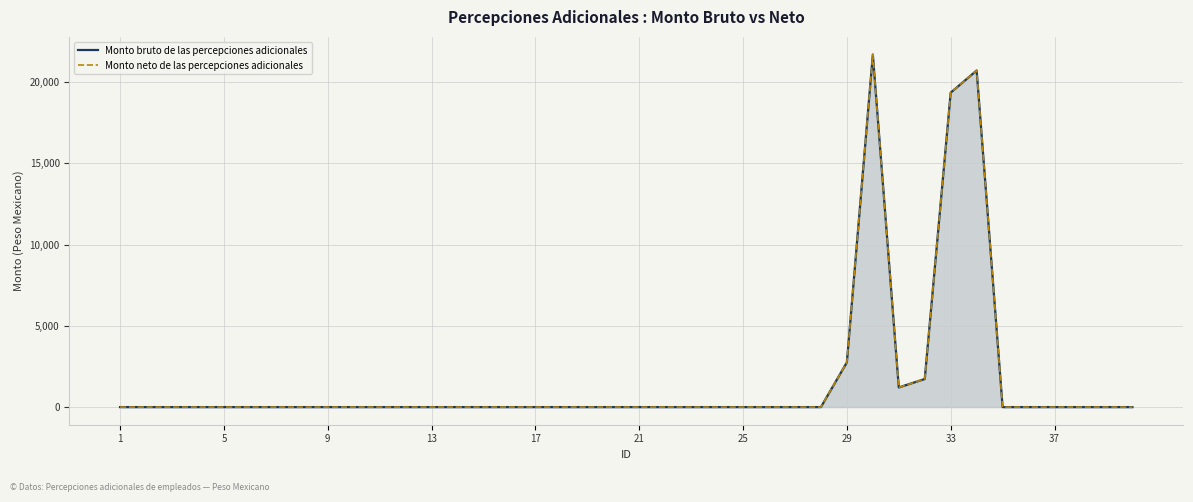

At 37, list the series in order from largest to smallest.

Monto bruto de las percepciones adicionales, Monto neto de las percepciones adicionales